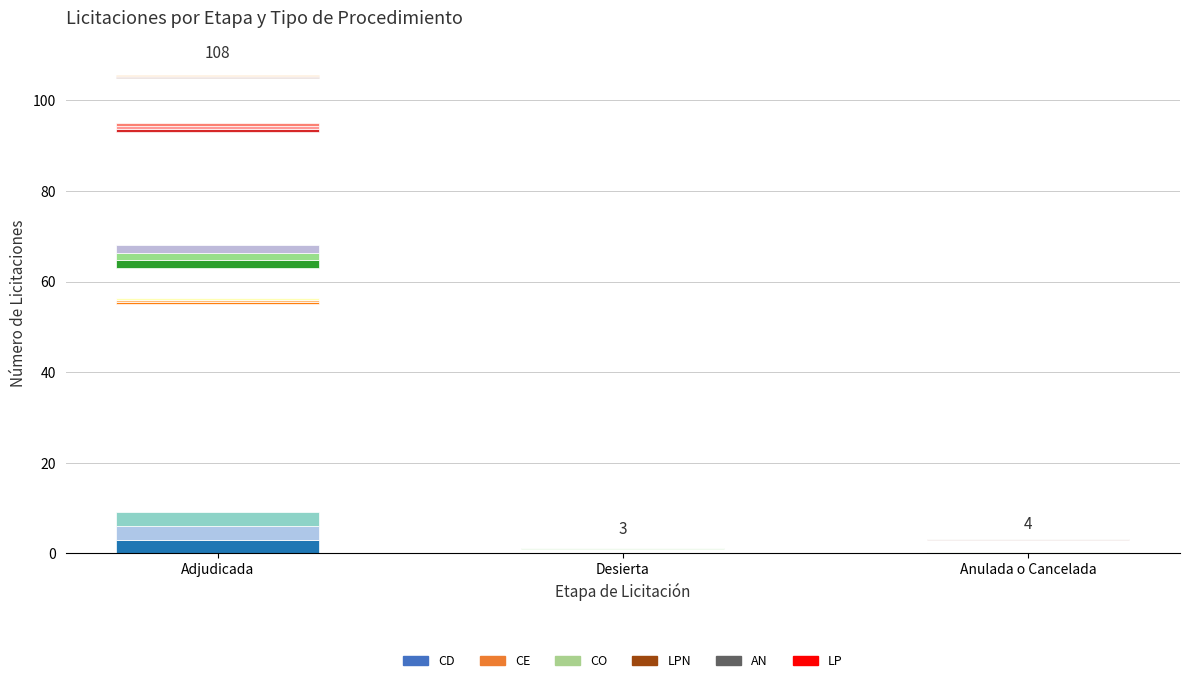

What is the value of the LP bar at the 3rd from the left?

0.1